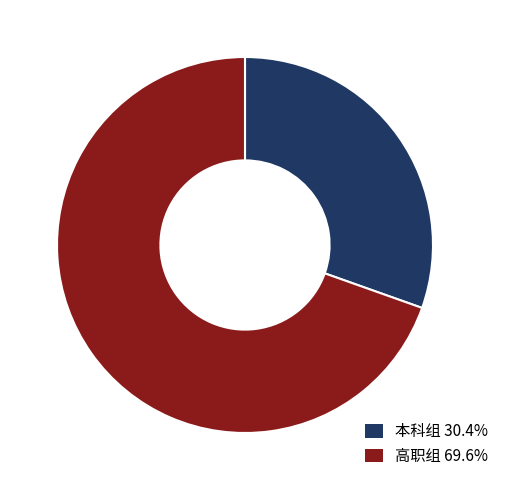

Rank the categories by value from highest to lowest.

高职组, 本科组